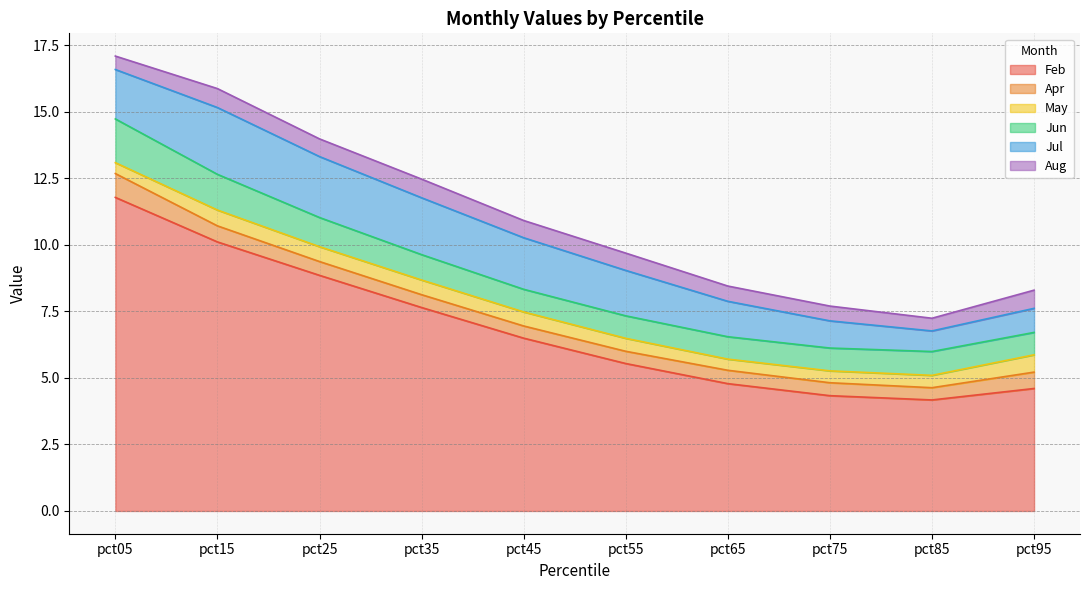

At which category does May reach its first local valley?

pct65